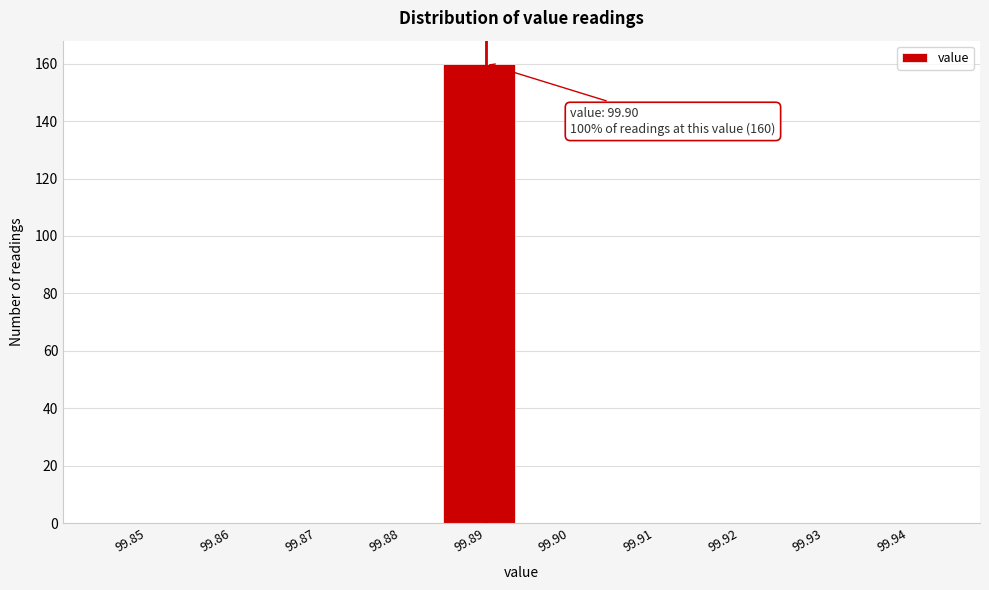

Reading left to right, list all the values displayed in this chart.

99.85=0	99.86=0	99.87=0	99.88=0	99.89=160	99.90=0	99.91=0	99.92=0	99.93=0	99.94=0